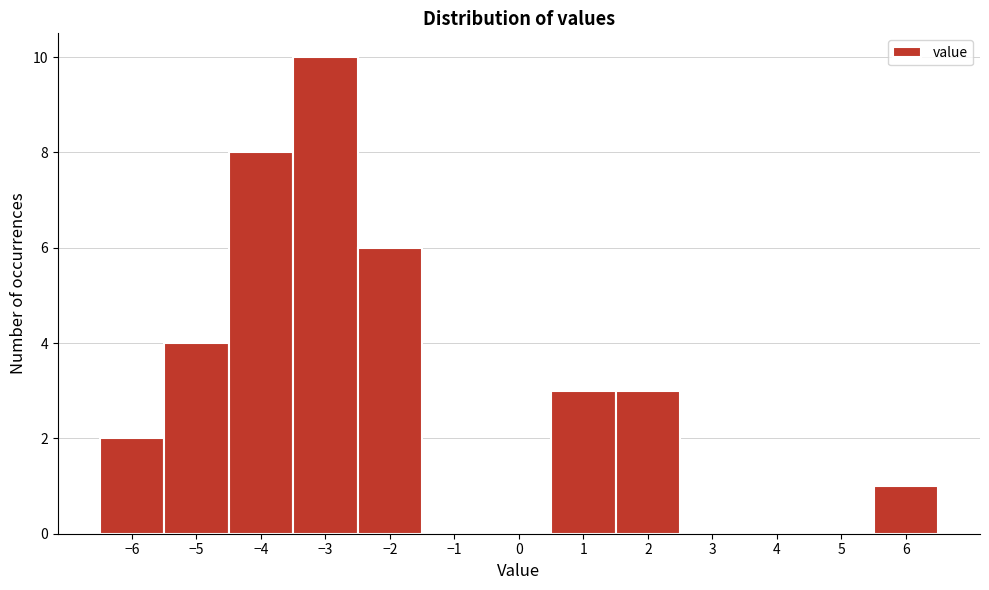

What is the height of the bar covering 1.5 to 2.5 on the x-axis? The values are not printed on the chart, so give them approximately, as read against the axis.

3